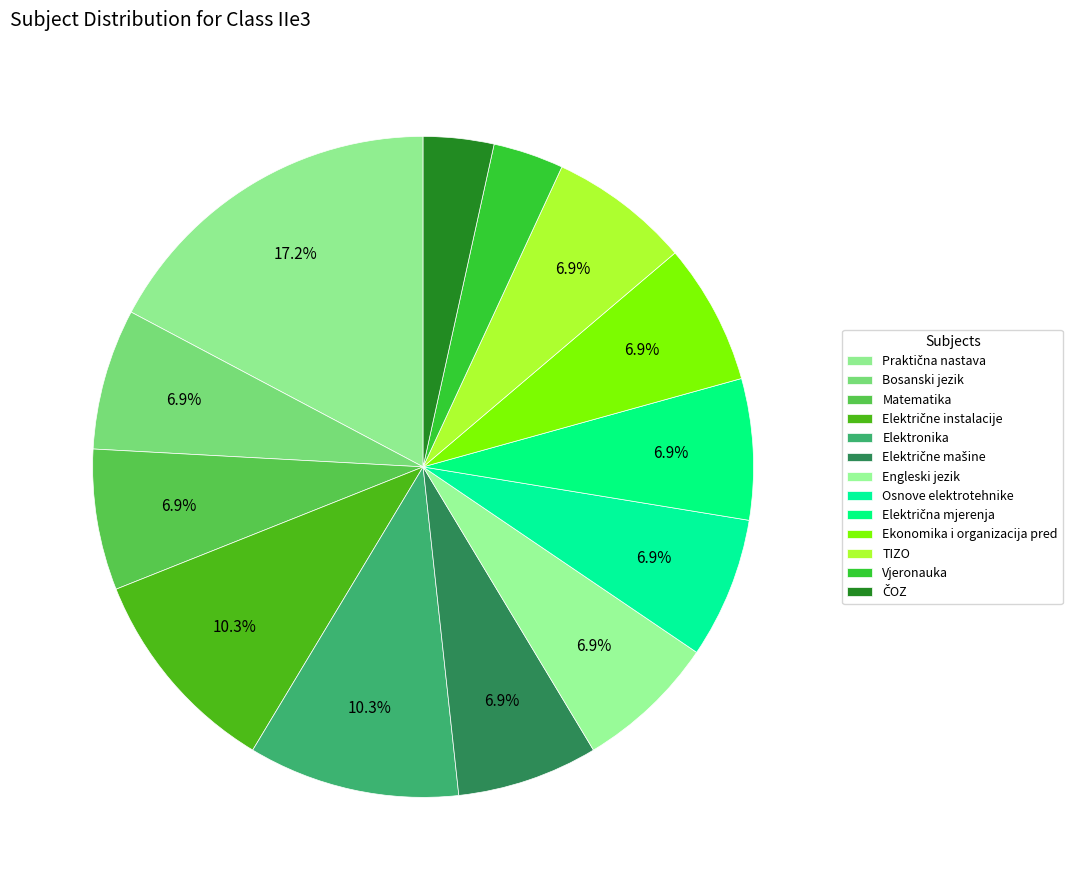

What is the ratio of the value at TIZO to the value at ČOZ?

2.0